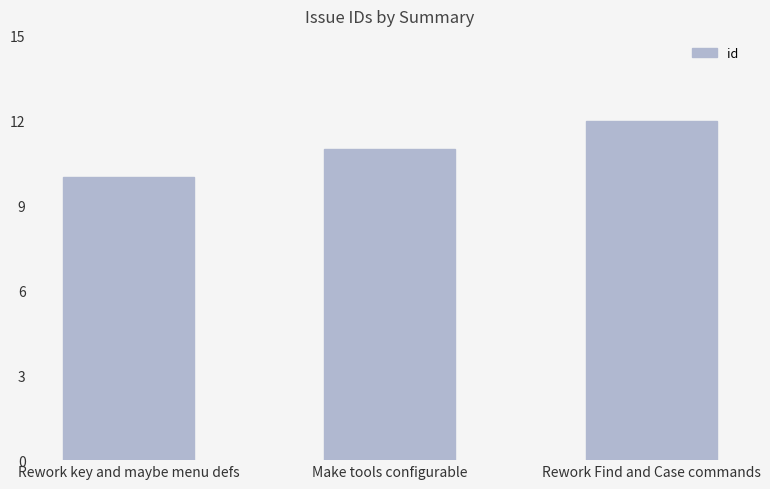

What is the minimum value shown in the chart?

10